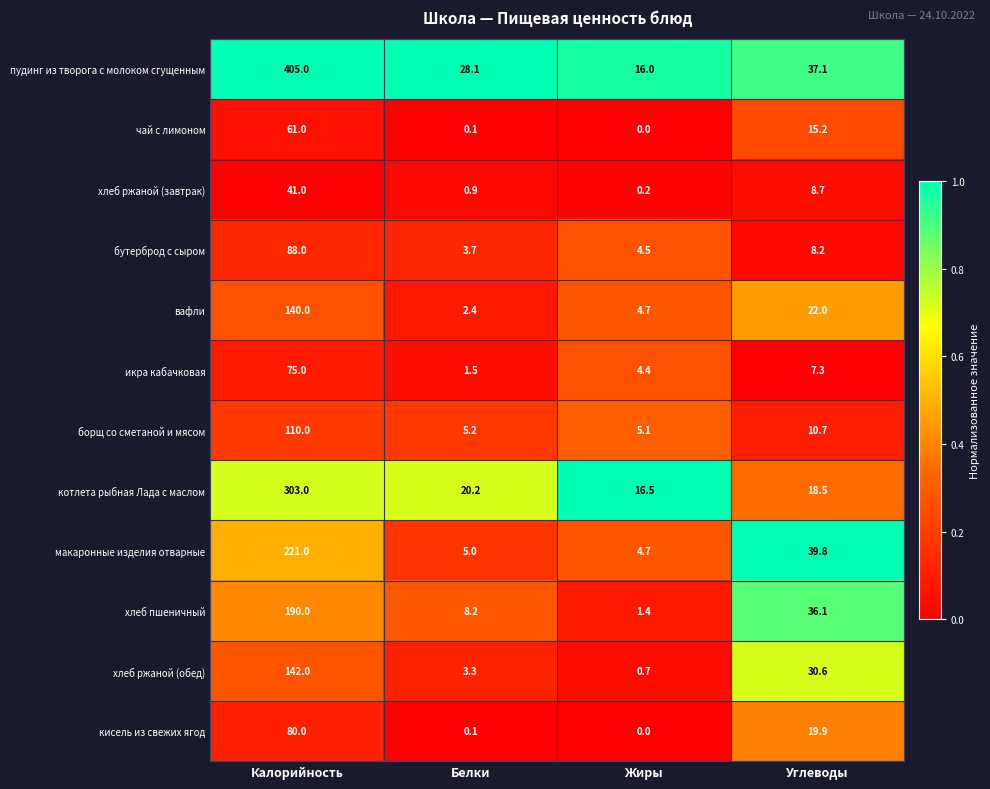

List the series in order of their peak value, lowest first.

хлеб ржаной (завтрак), чай с лимоном, икра кабачковая, кисель из свежих ягод, бутерброд с сыром, борщ со сметаной и мясом, вафли, хлеб ржаной (обед), хлеб пшеничный, макаронные изделия отварные, котлета рыбная Лада с маслом, пудинг из творога с молоком сгущенным